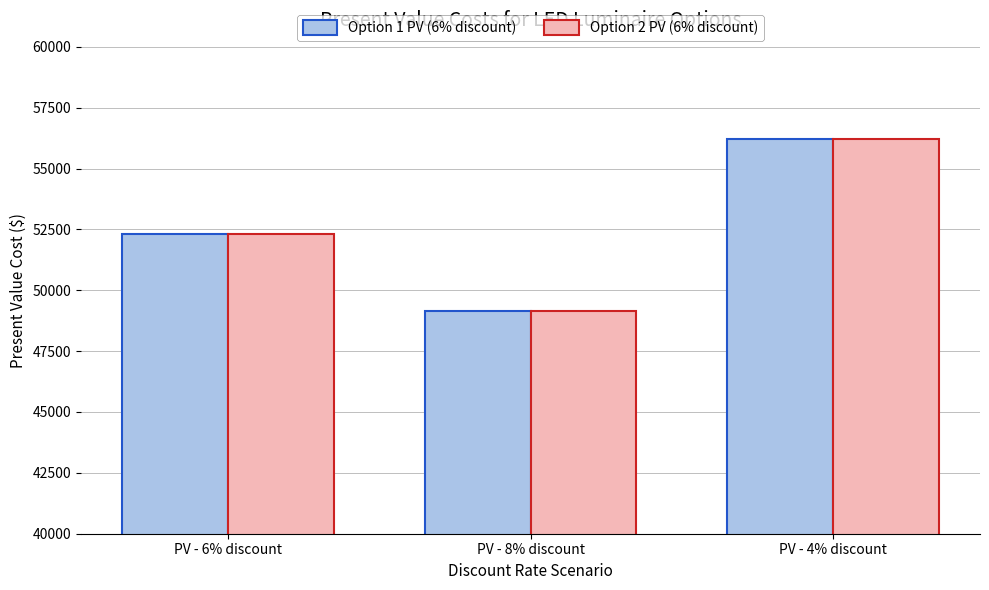

How many groups of bars are there?

3